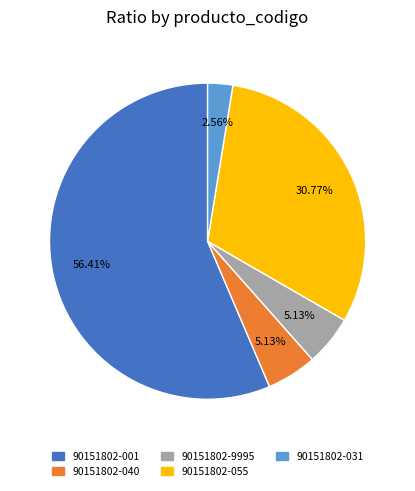

Between 90151802-001 and 90151802-9995, which is larger?

90151802-001